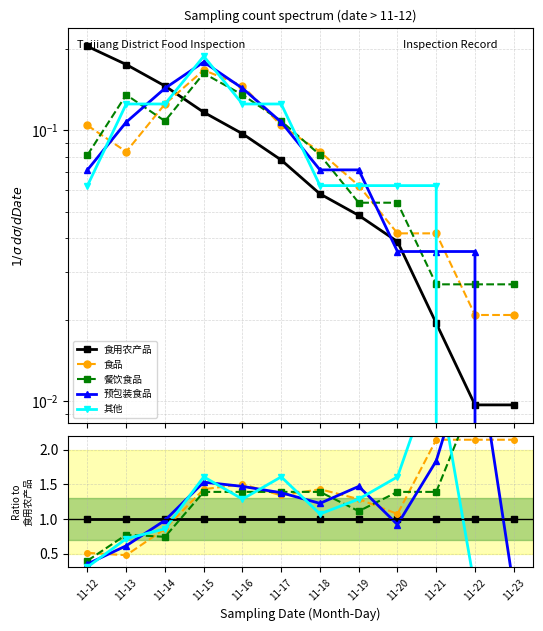

Where is the first local maximum for 其他?

11-15